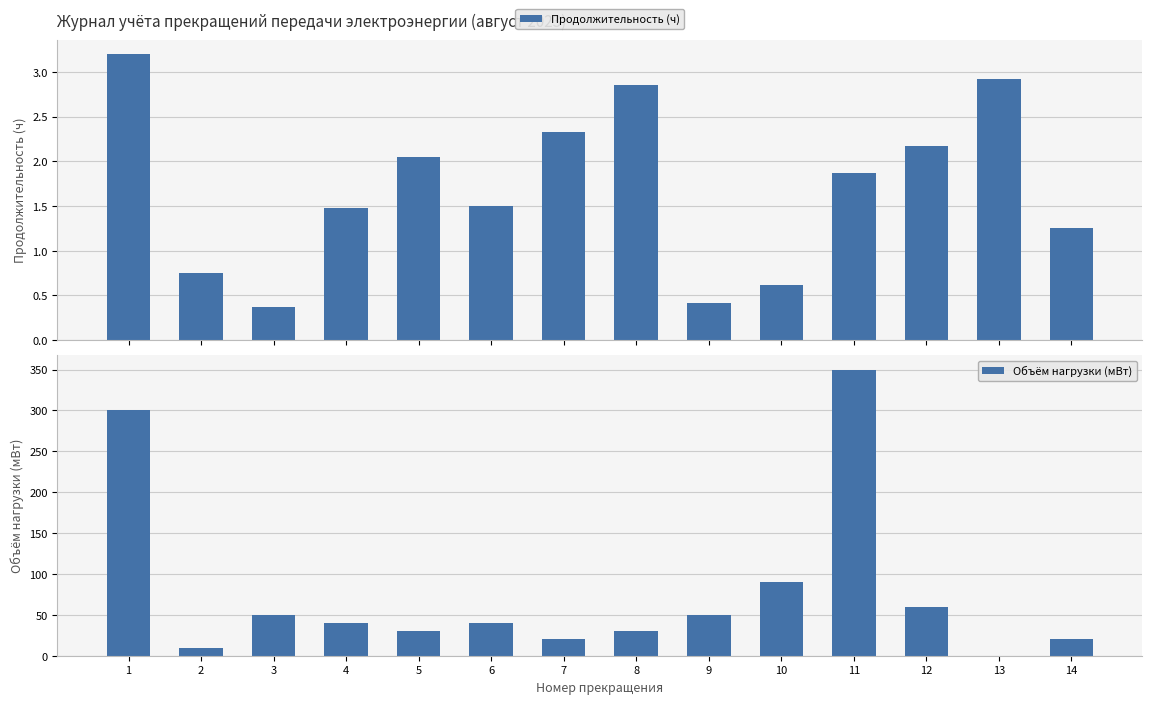

What is the value of the Объём нагрузки (мВт) bar at the 7th from the left?

20.0